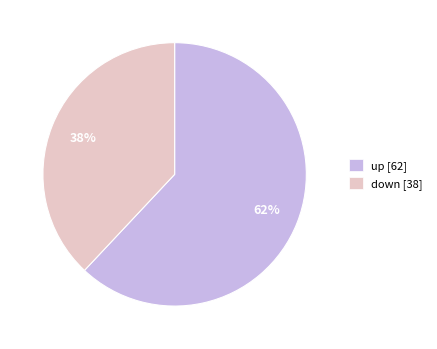

Which has a higher value, up or down?

up